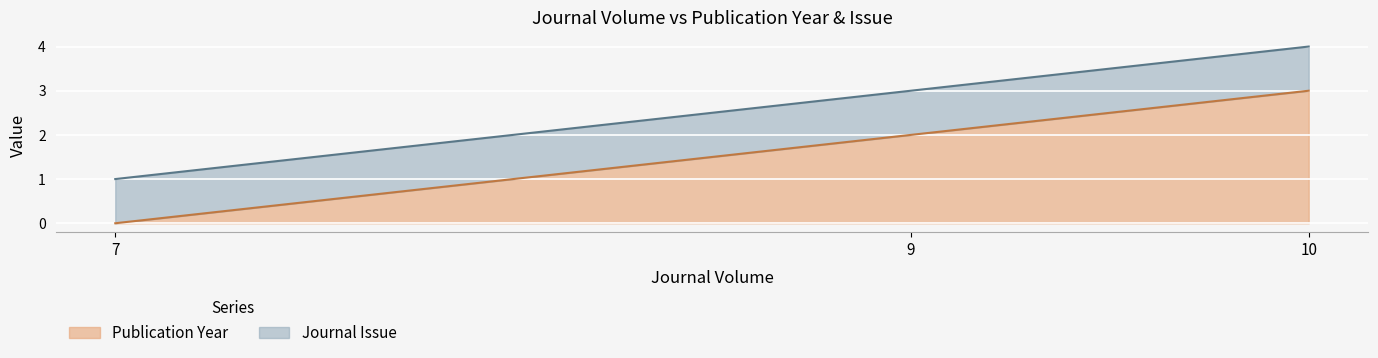

Which has a higher value, 7 or 10?

10